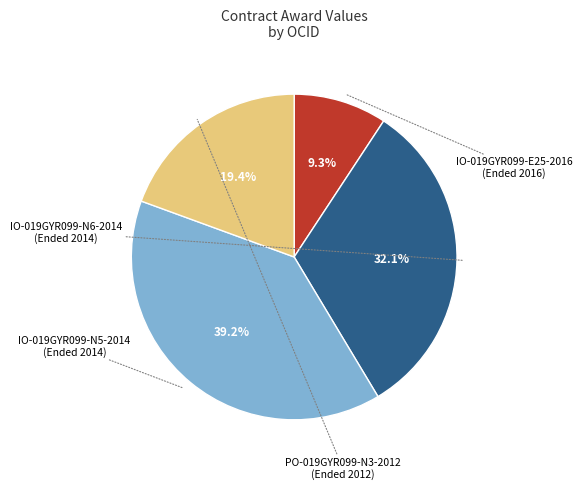

What percentage is the PO-019GYR099-N3-2012 slice, to the nearest percent?

19%